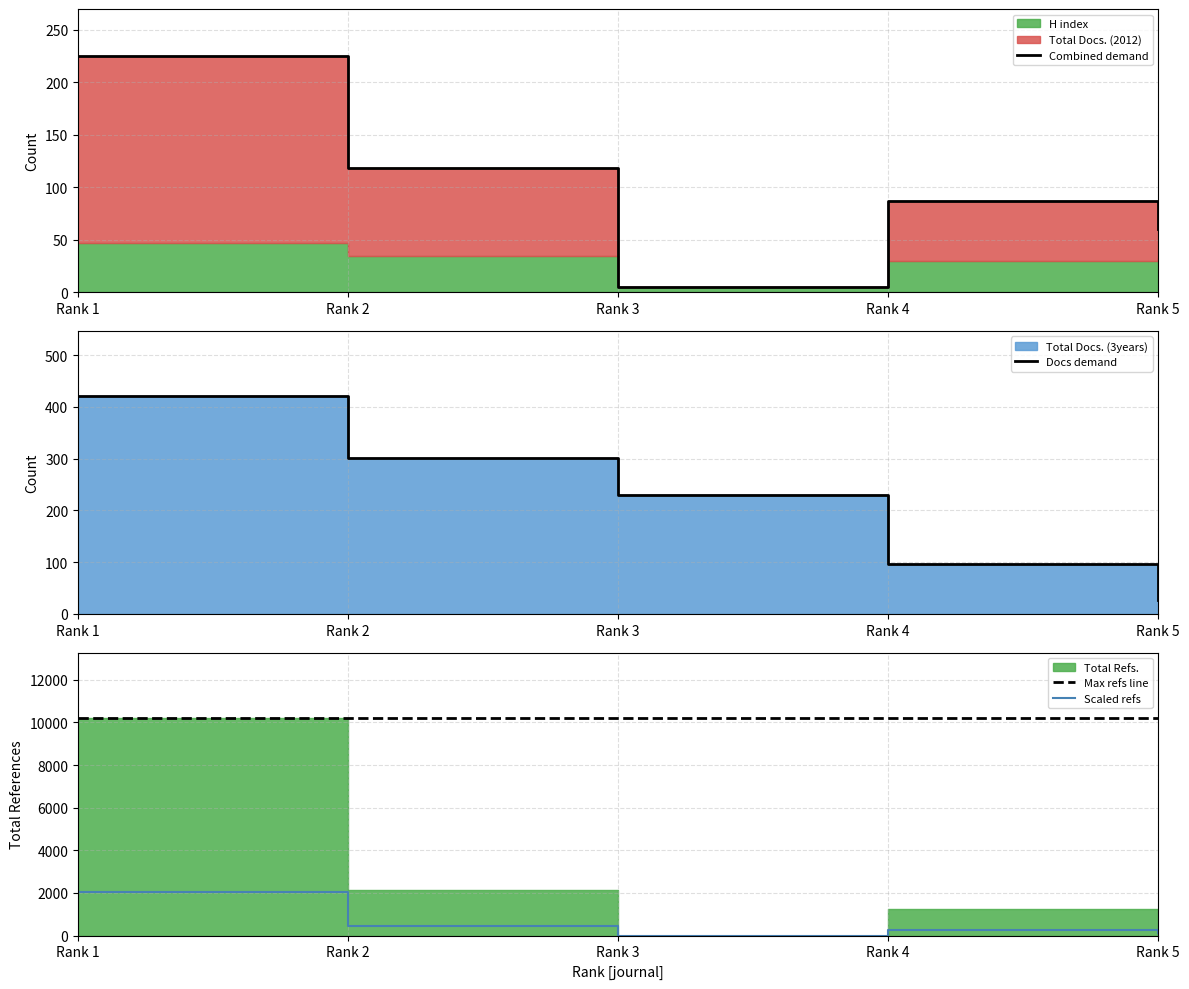

Between Rank 3 and Rank 5, which series saw the biggest shift?

Docs demand